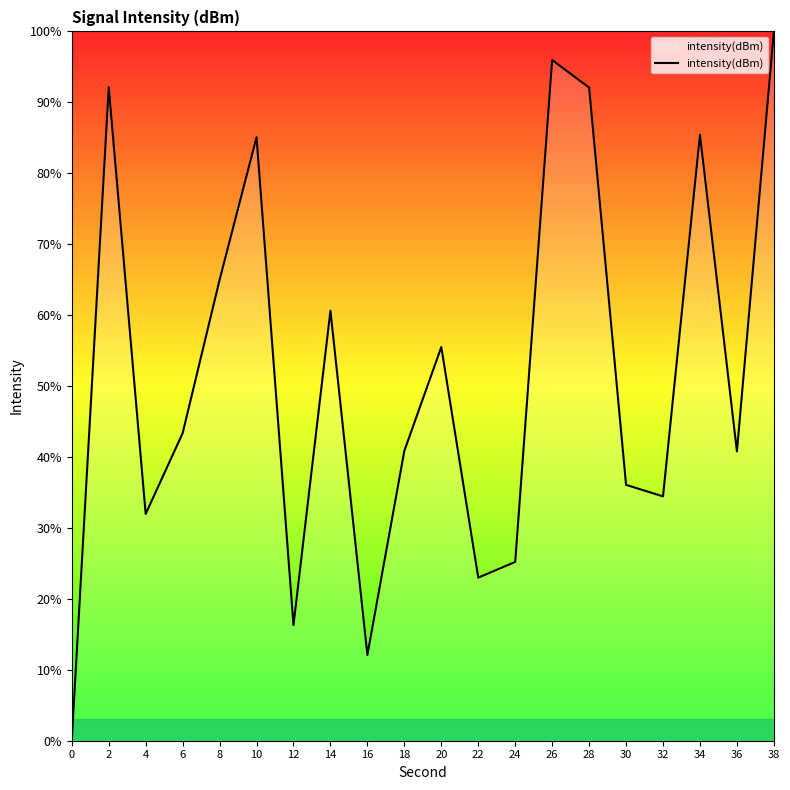

Where is the first local maximum?

2